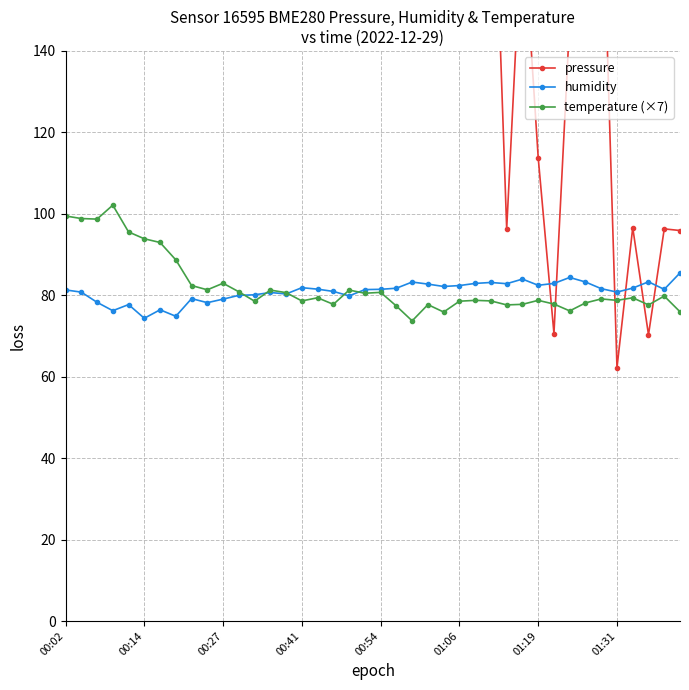

True or false: humidity has more than 0 points higher than both neighbors.

True